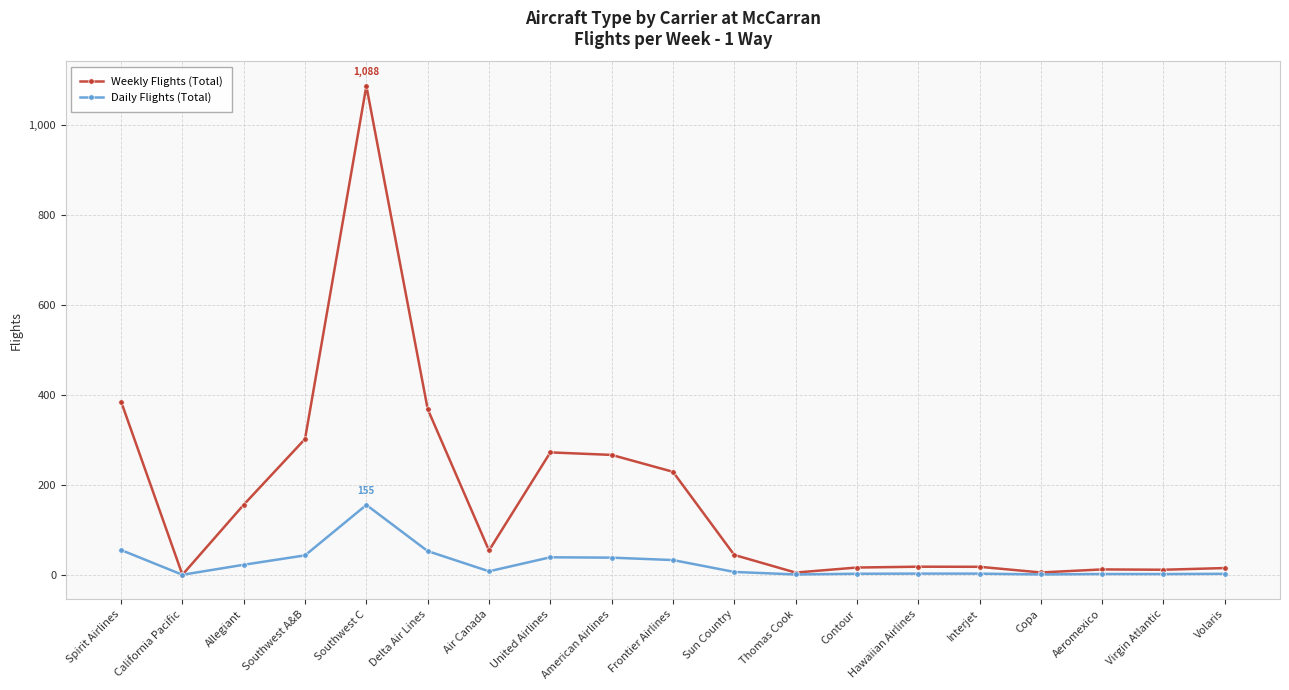

What is the sum of the Daily Flights (Total) values at Frontier Airlines and Spirit Airlines?

87.8